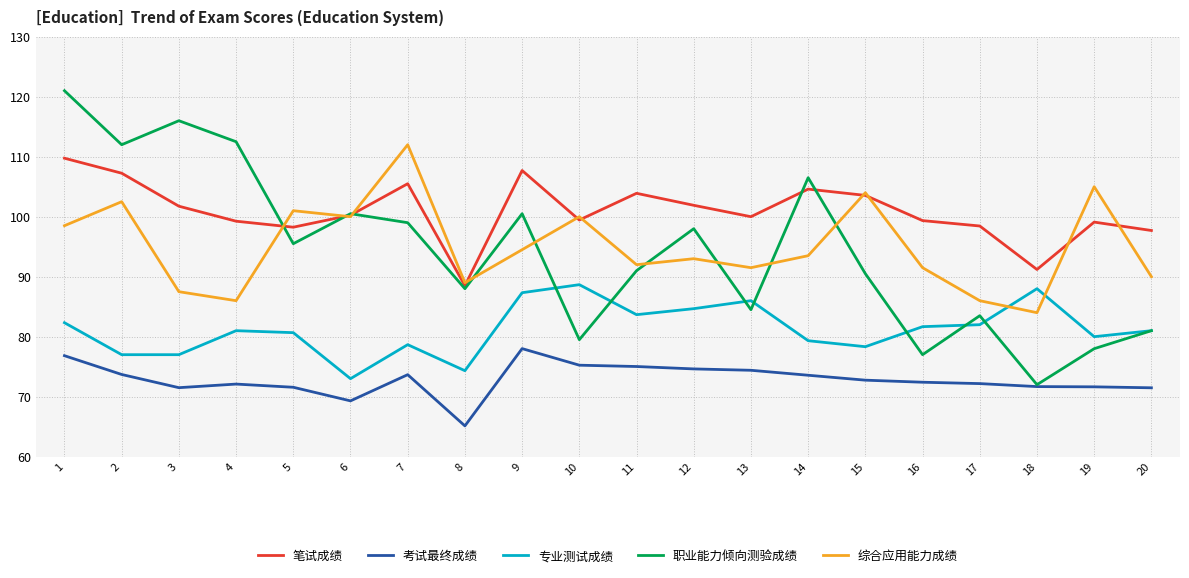

What is the total value across all series at 9?

468.0